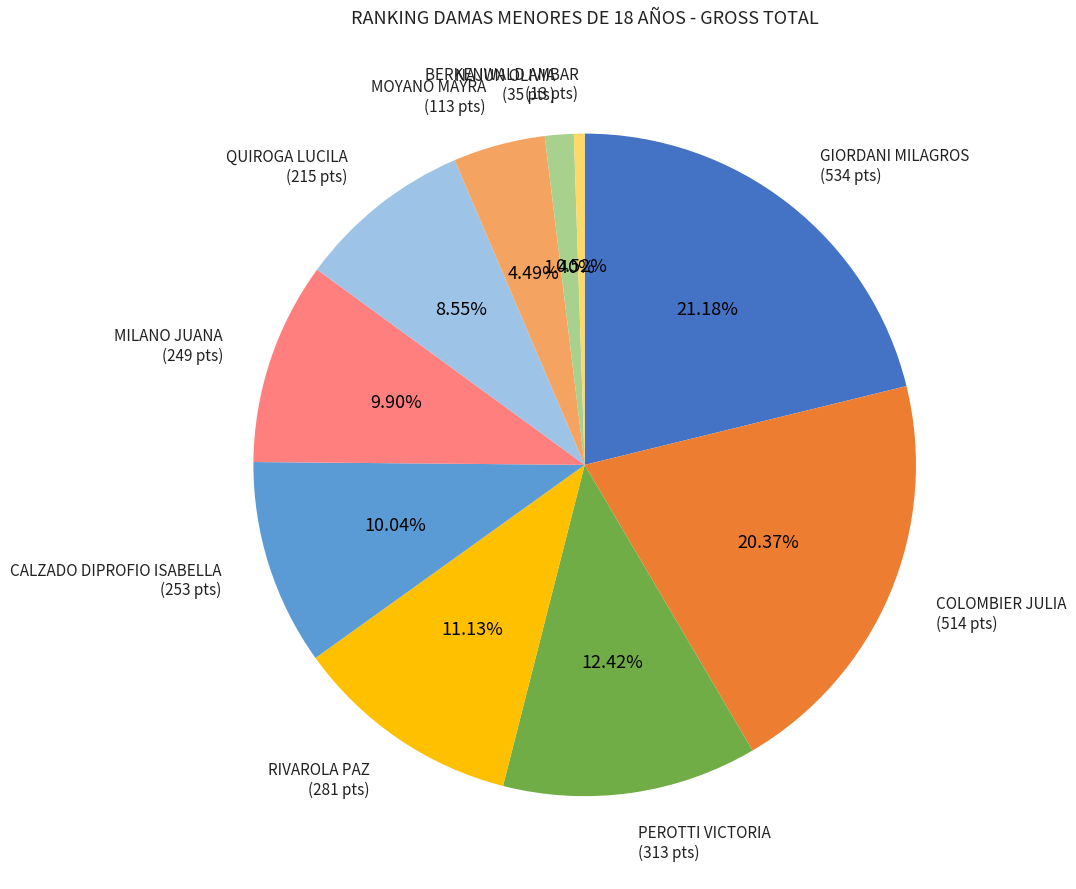

Is there a majority slice in this chart?

No